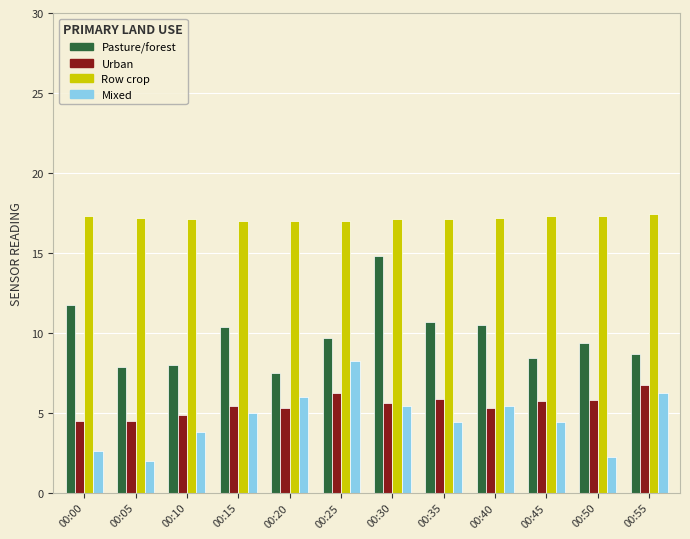

Which series has the largest range (max minus min)?

Pasture/forest